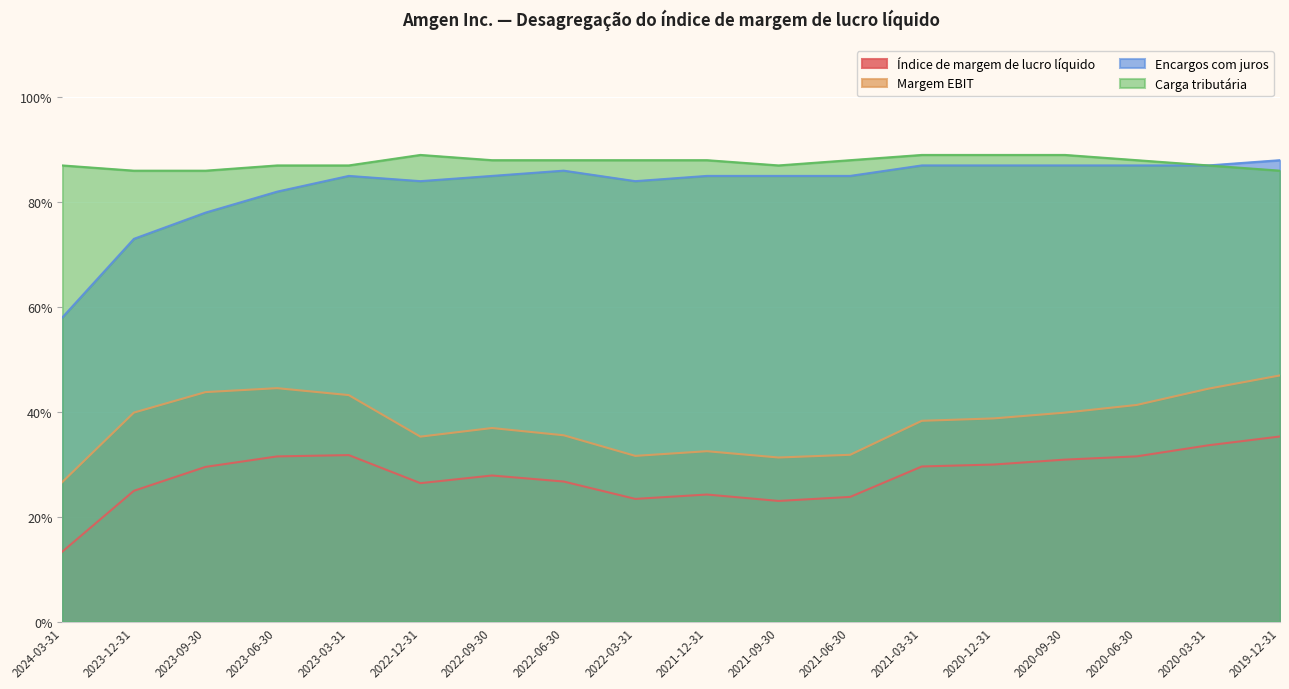

What position from the right is 2021-12-31?

9